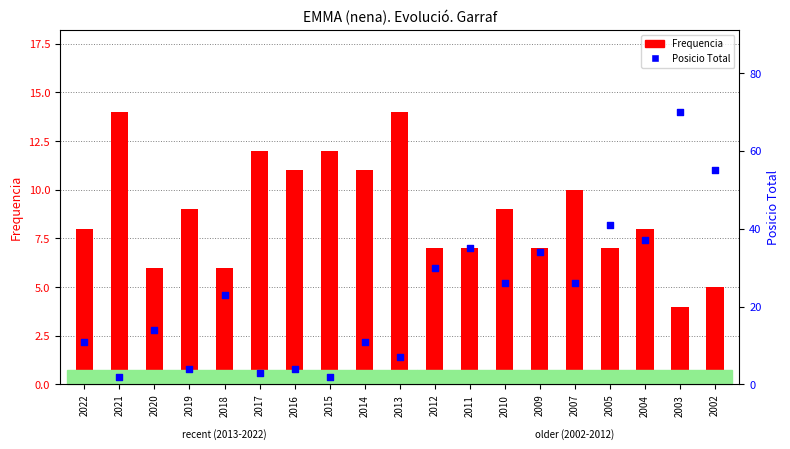

At which category is the sum across all series the highest?

2003